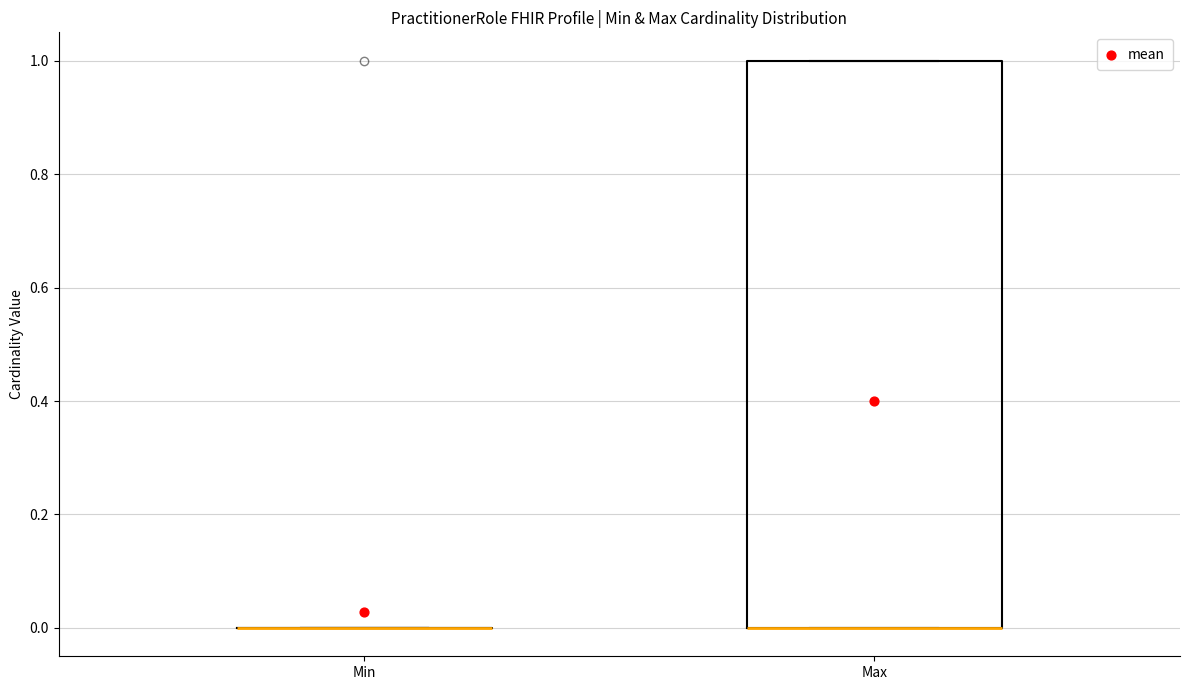

Reading left to right, transcribe this box plot: for each box, give where its median line is, the range the box spans, and where its two whiskers end, as read against the y-axis. The values are not printed on the chart, so give them approximately, as read against the axis.

Min: box collapsed to a line at 0, whiskers 0 to 0
Max: median 0 (drawn on the box's lower edge), box 0 to 1, whiskers 0 to 1